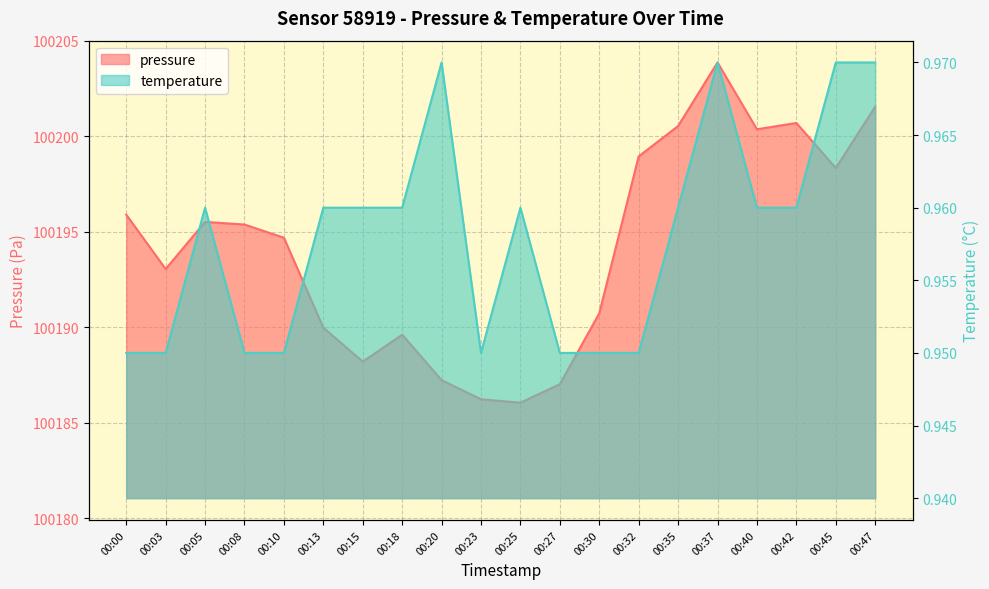

What are all the series names shown in the legend?

pressure, temperature